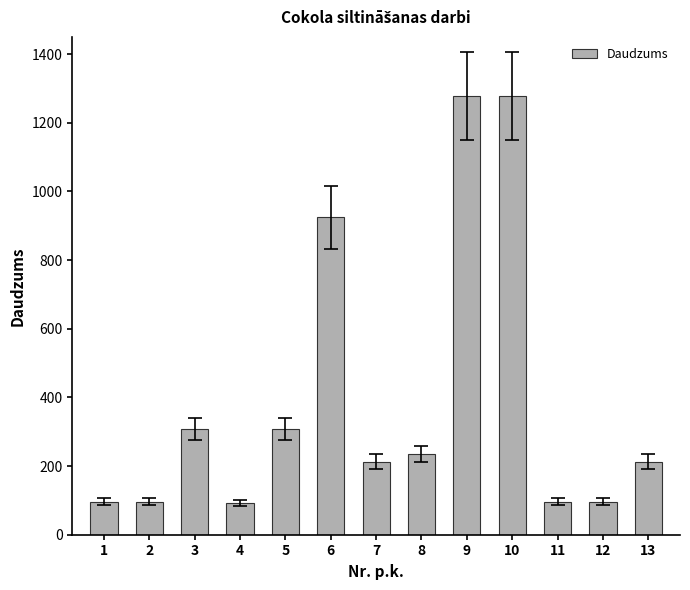

What is the value of the 1st bar from the left?

96.5